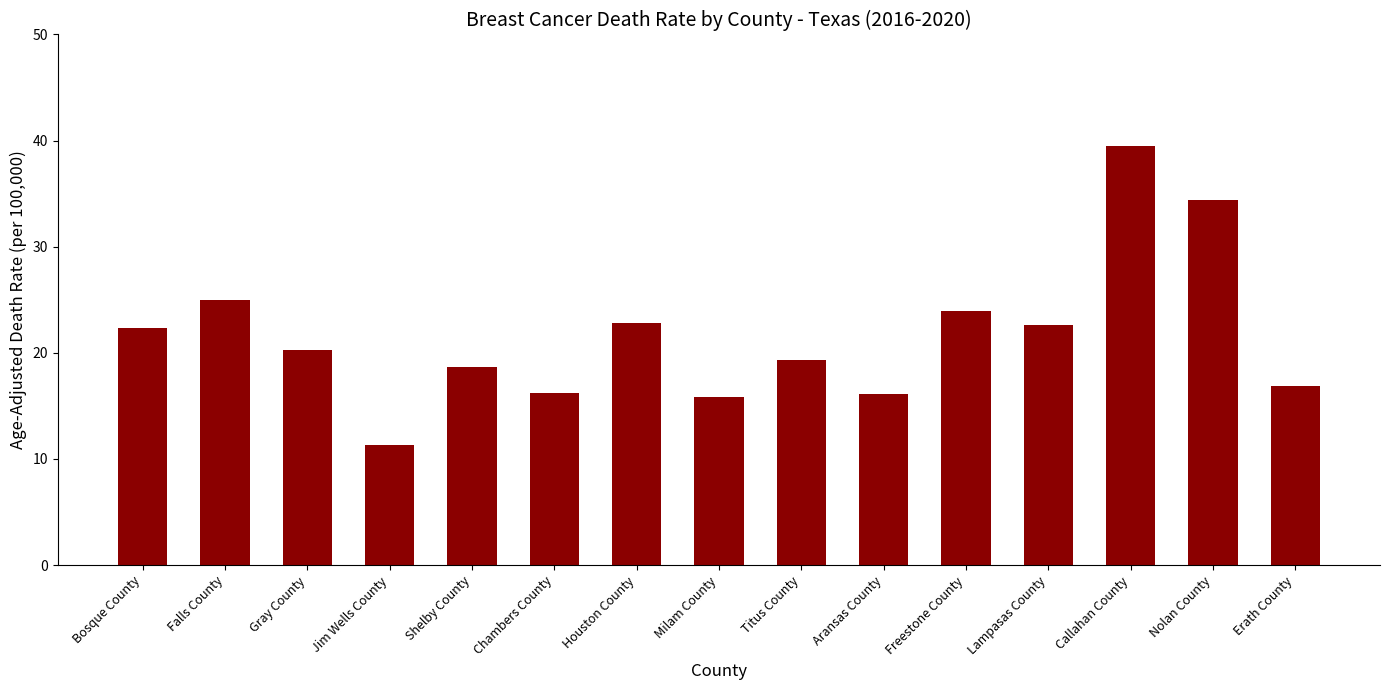

What is the label of the 13th bar from the left?

Callahan County